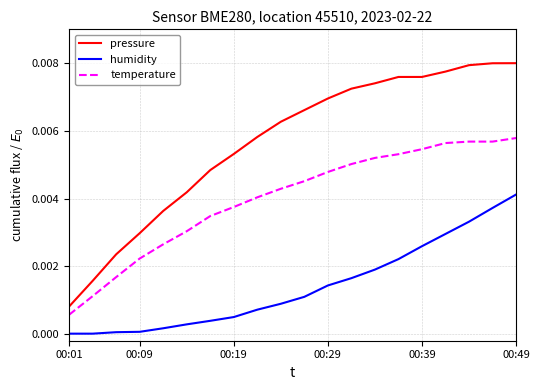

True or false: pressure and humidity cross at least once.

False